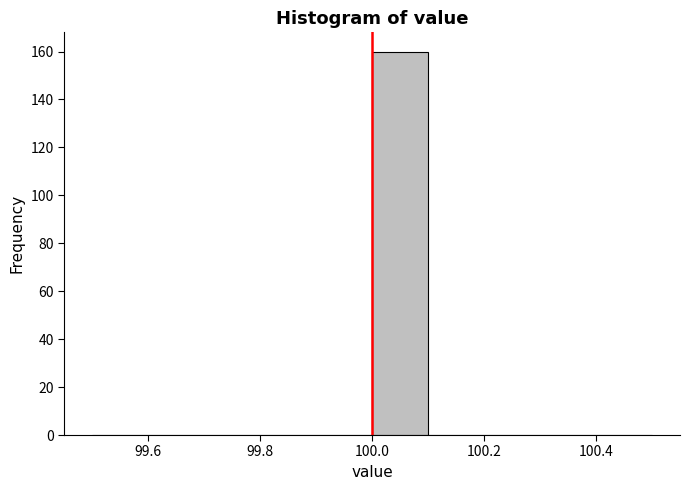

Reading left to right, list every bar in this chart as the range it spans on the x-axis followed by its height. The values are not printed on the chart, so give them approximately, as read against the axis.

99.5 to 99.6: 0
99.6 to 99.7: 0
99.7 to 99.8: 0
99.8 to 99.9: 0
99.9 to 100.0: 0
100.0 to 100.1: 160
100.1 to 100.2: 0
100.2 to 100.3: 0
100.3 to 100.4: 0
100.4 to 100.5: 0